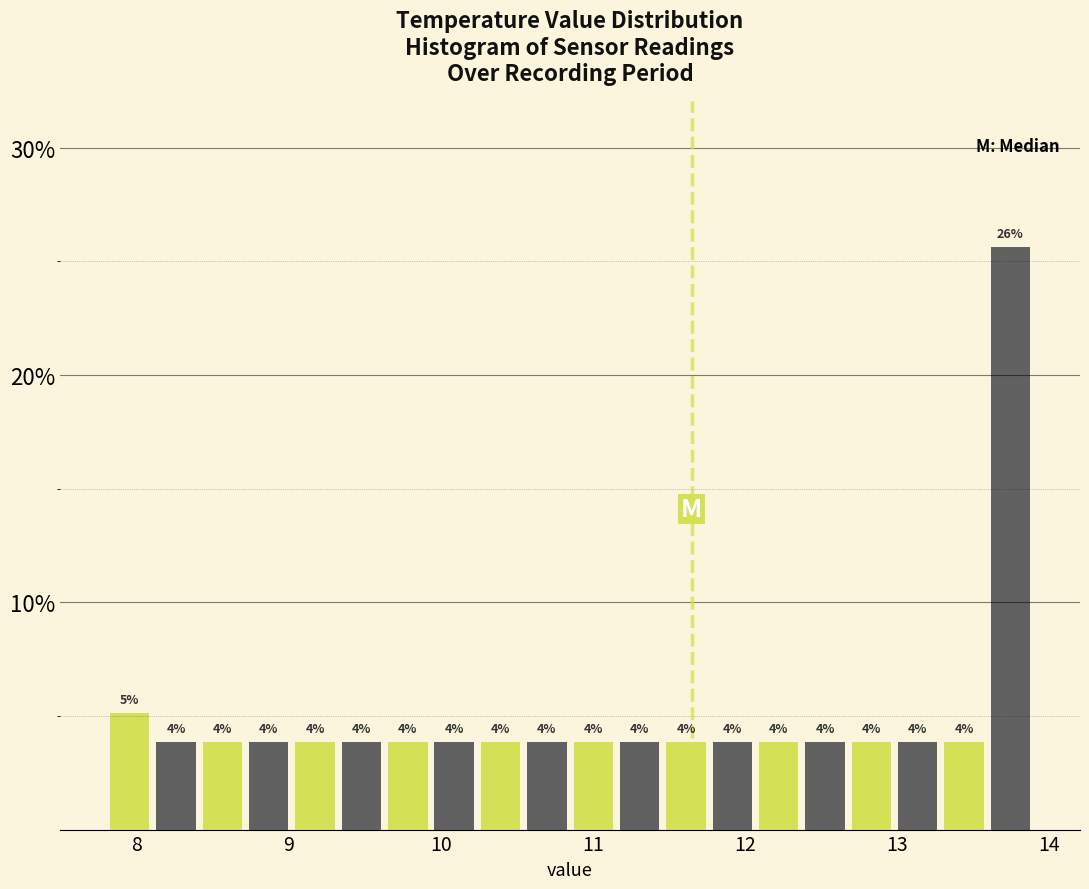

Read against the x-axis, roughly where is the centre of the tallest bar?

13.7